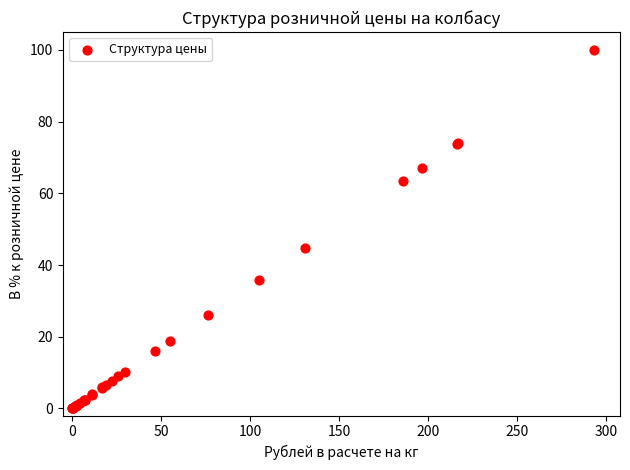

What Y value in the scatter plot is closest to 50?

44.7